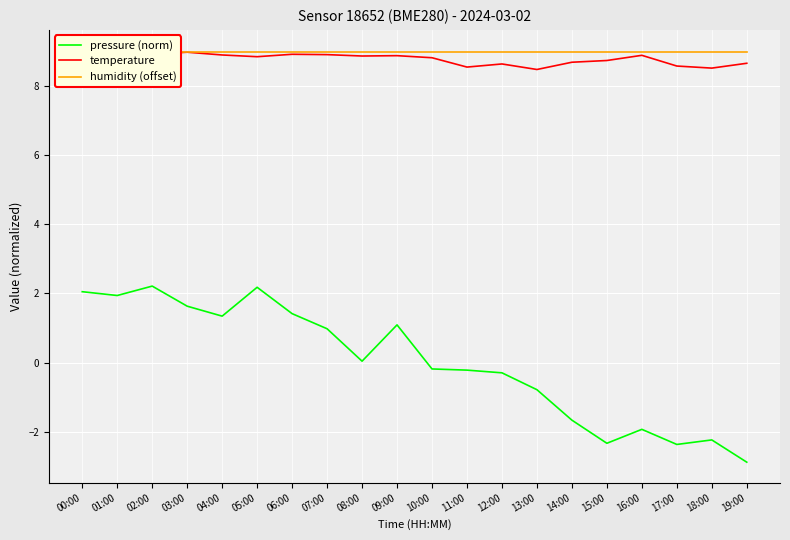

What is the average value of the temperature series?

8.8